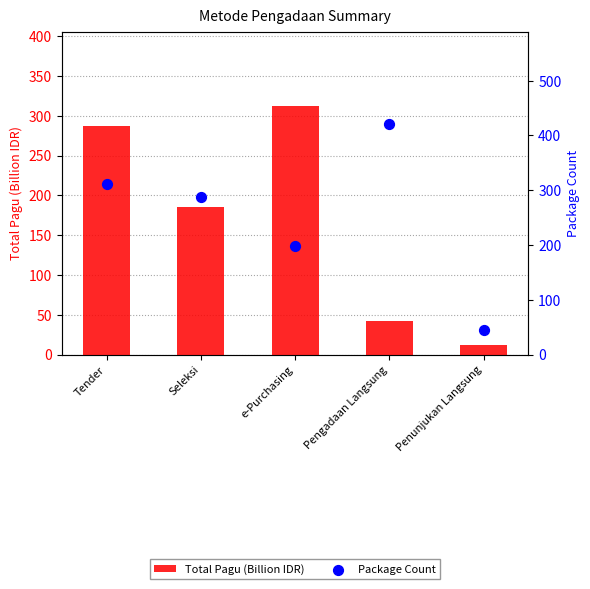

What is the total value across all series at Penunjukan Langsung?

57.0